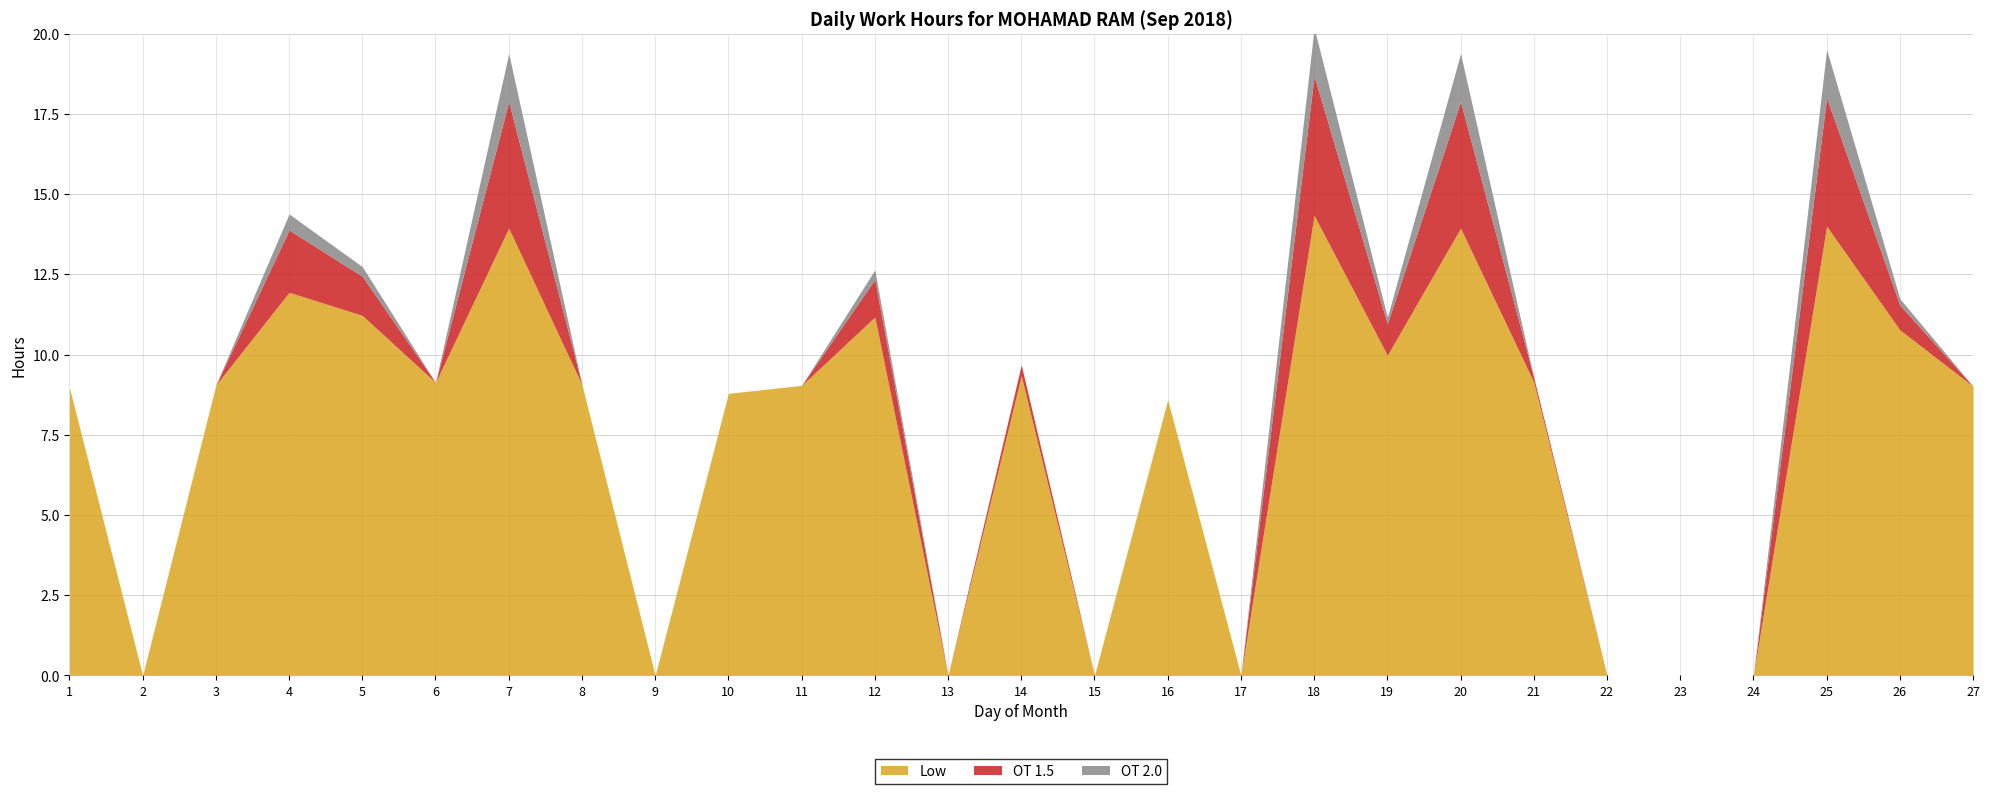

What is the difference between the Low values at 27 and 20?

4.9